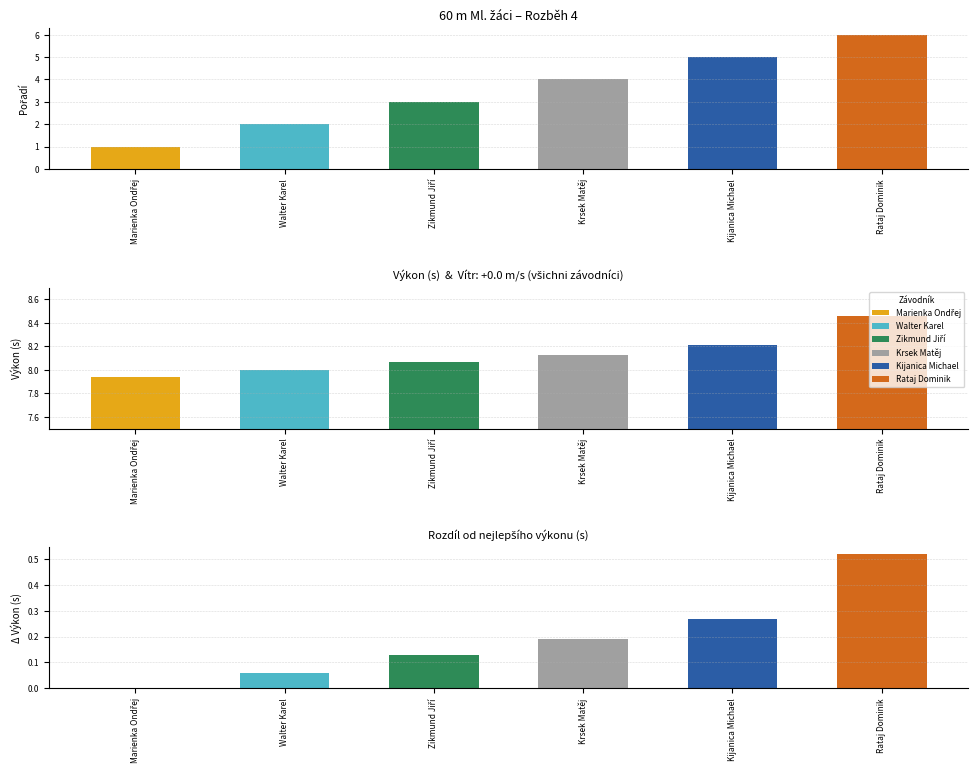

How many data points in Pořadí are less than 4?

3